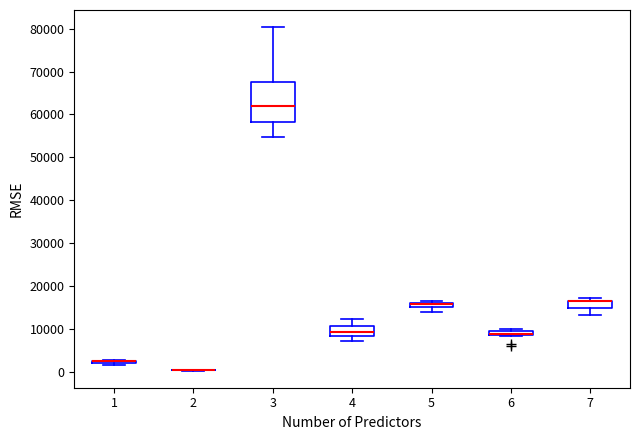

Which box is the tallest, from its lower edge to its upper edge?

3